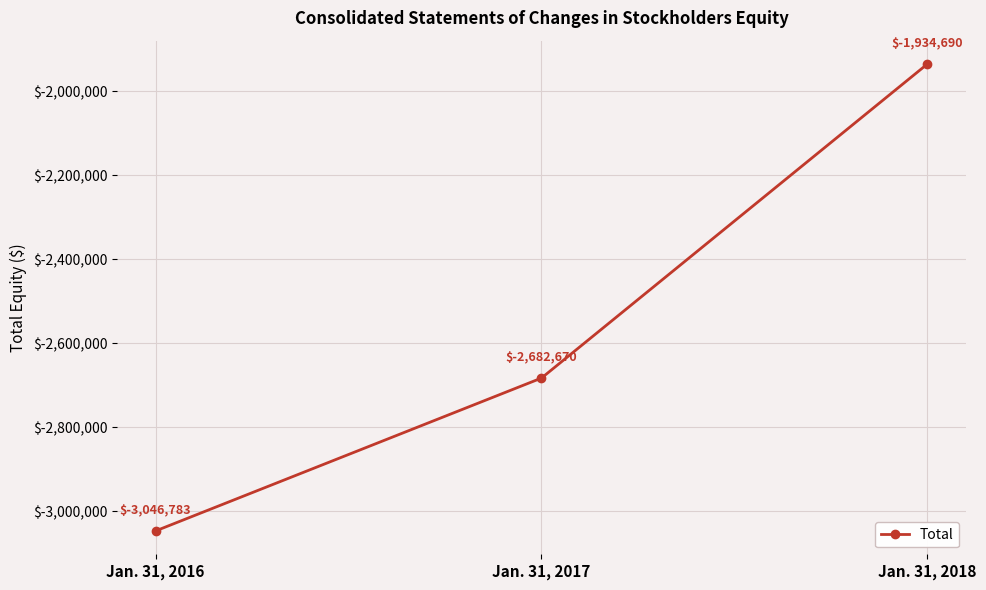

How many lines are shown in the chart?

1